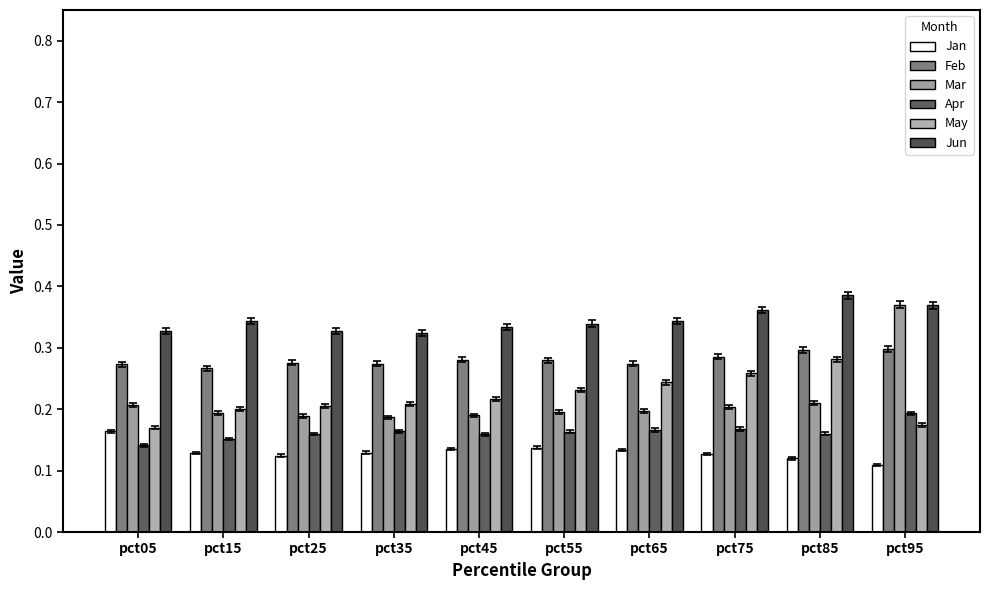

Which series has the largest range (max minus min)?

Mar